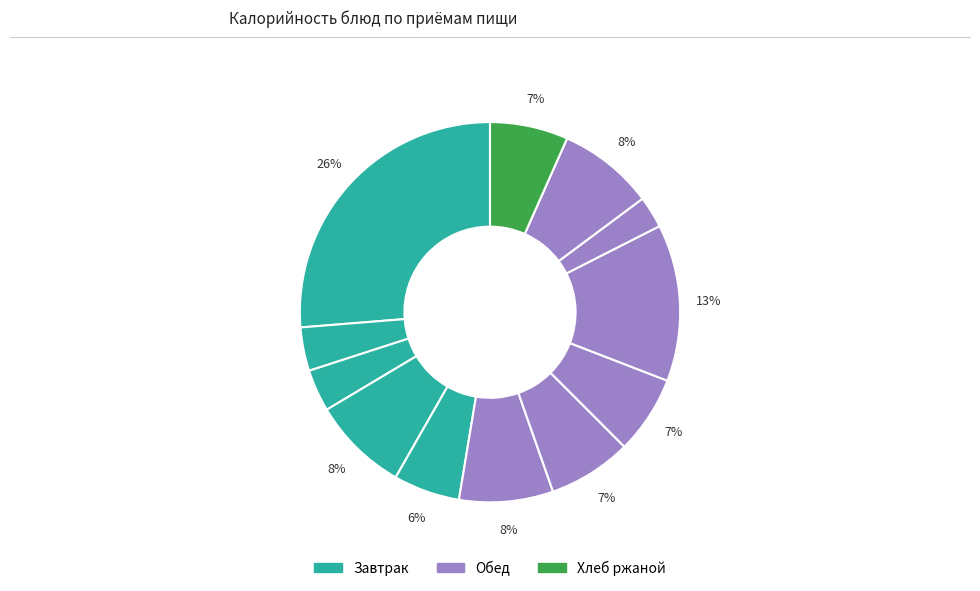

How many segments does this pie chart have?

12